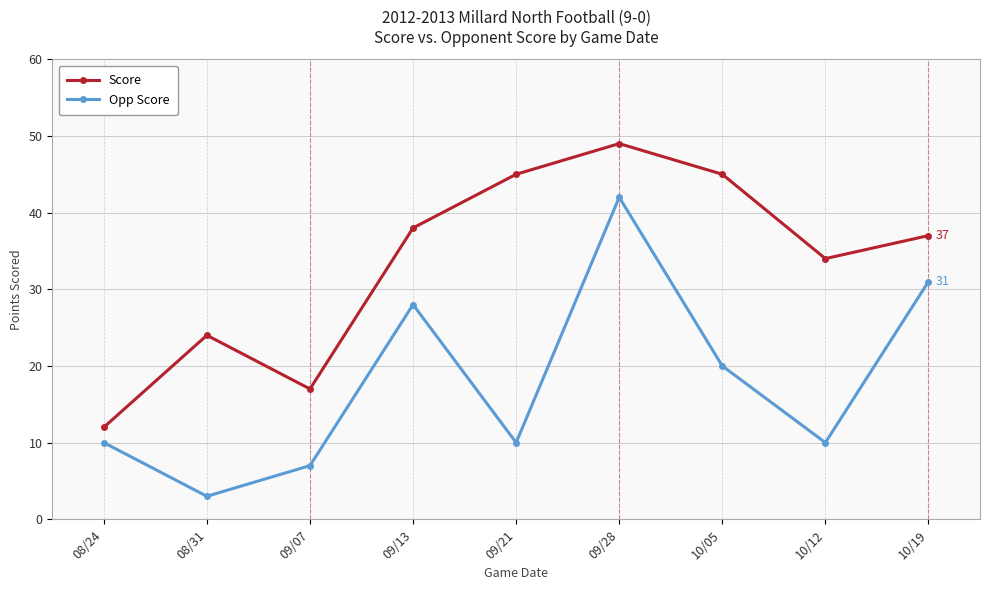

What is the difference between the Opp Score values at 10/05 and 09/28?

22